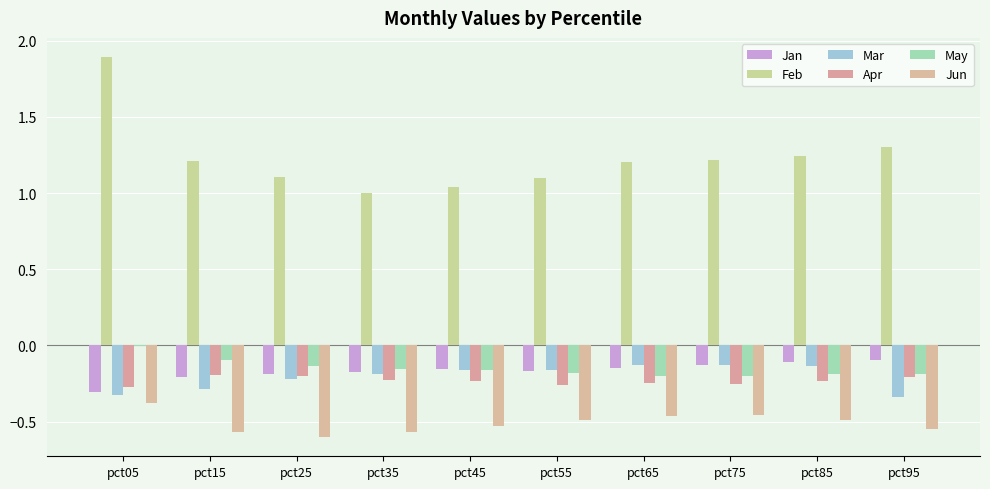

What is the average value of the Apr series?

-0.2